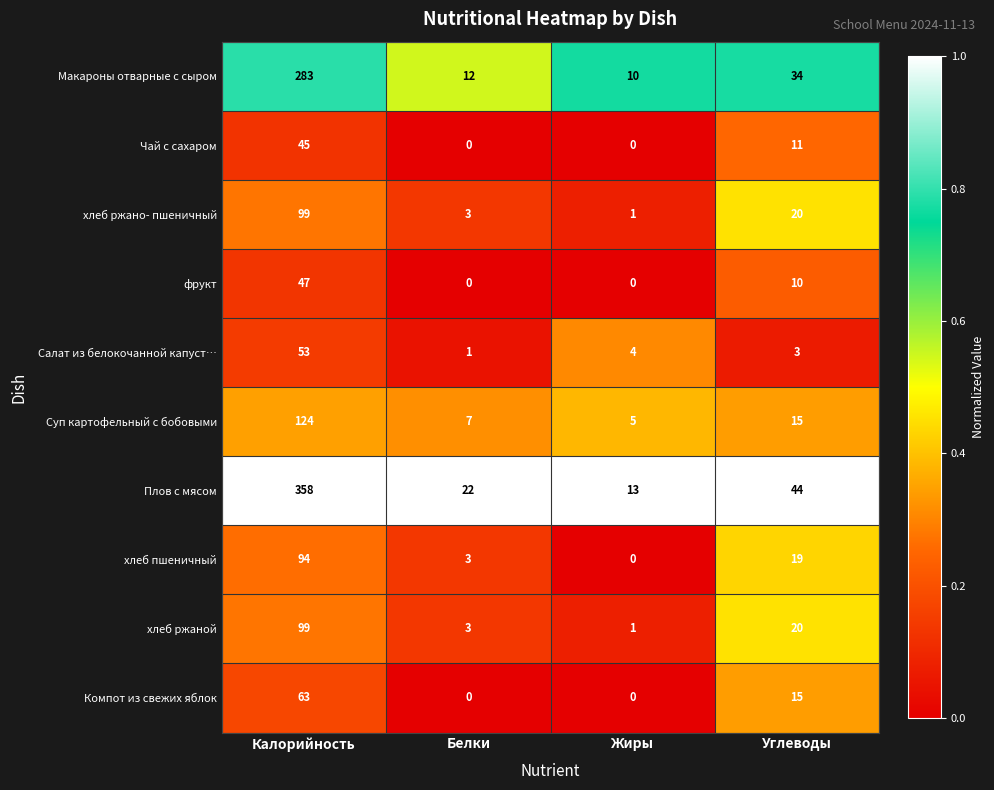

Which series has the largest range (max minus min)?

Плов с мясом